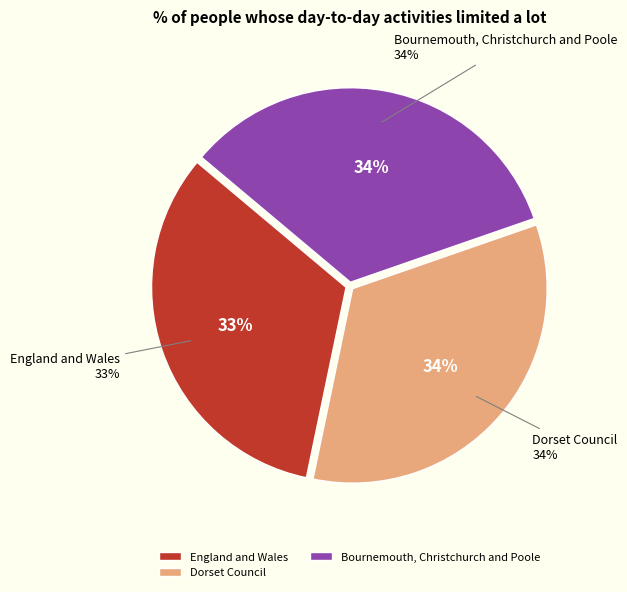

Does England and Wales account for over 50% of the chart?

No